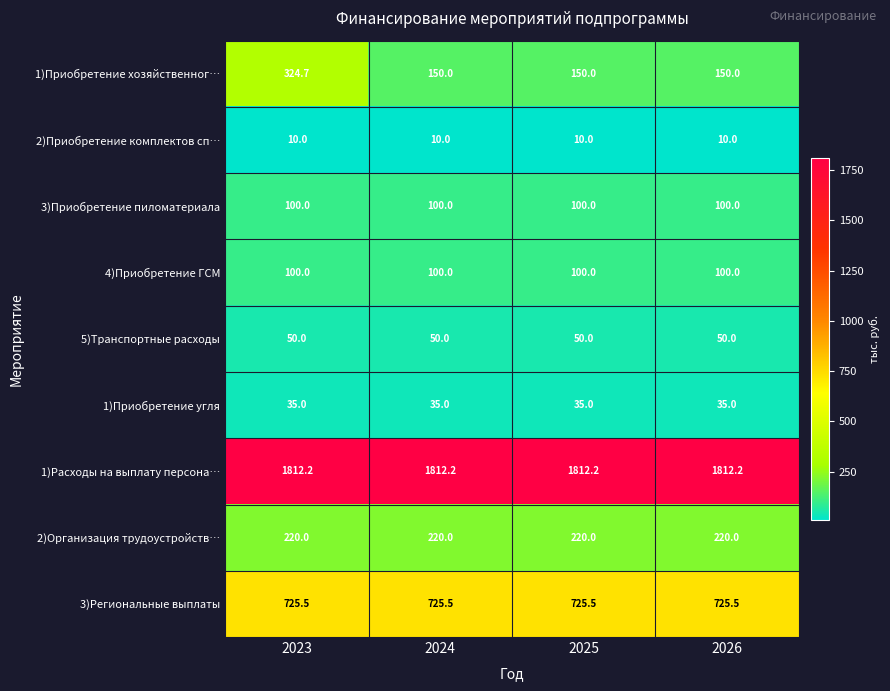

Which series has the largest total across all categories?

1)Расходы на выплату персона…